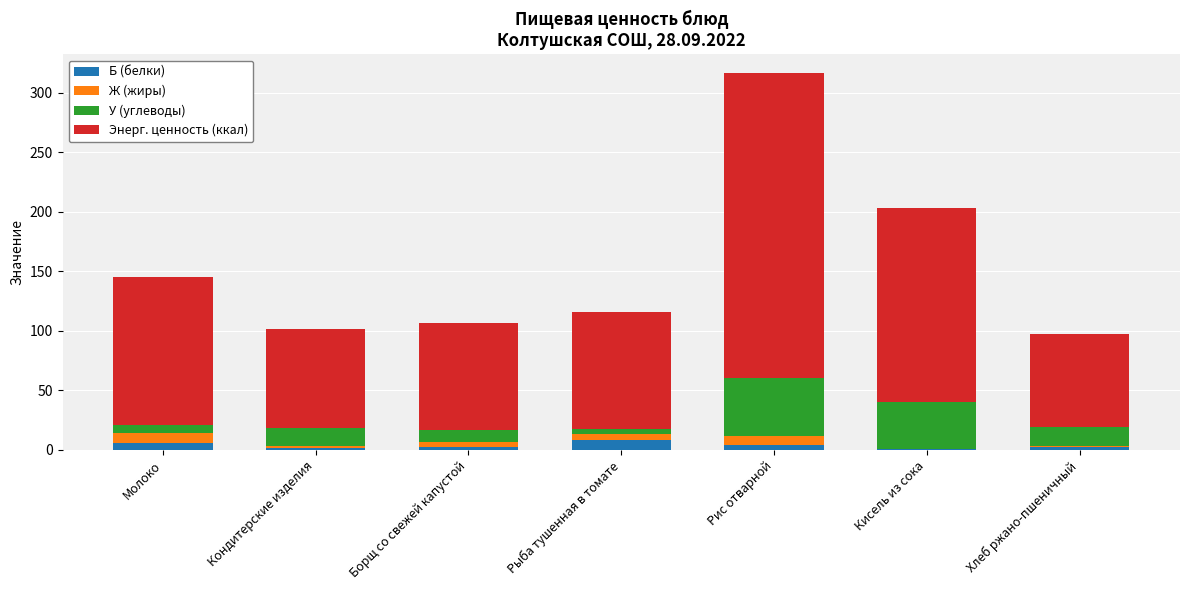

At which category is the sum across all series the highest?

Рис отварной